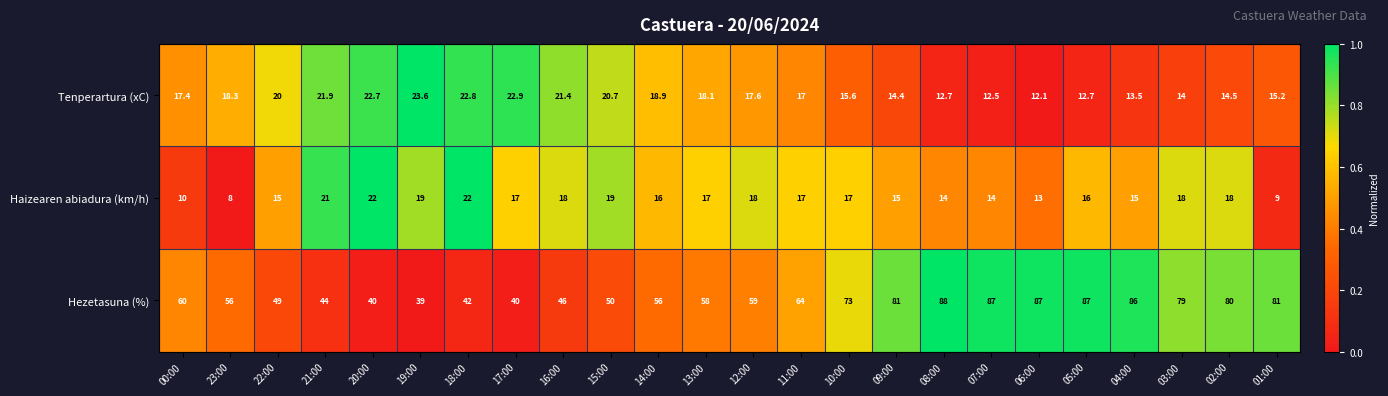

Which category has the lowest value across all series?

23:00